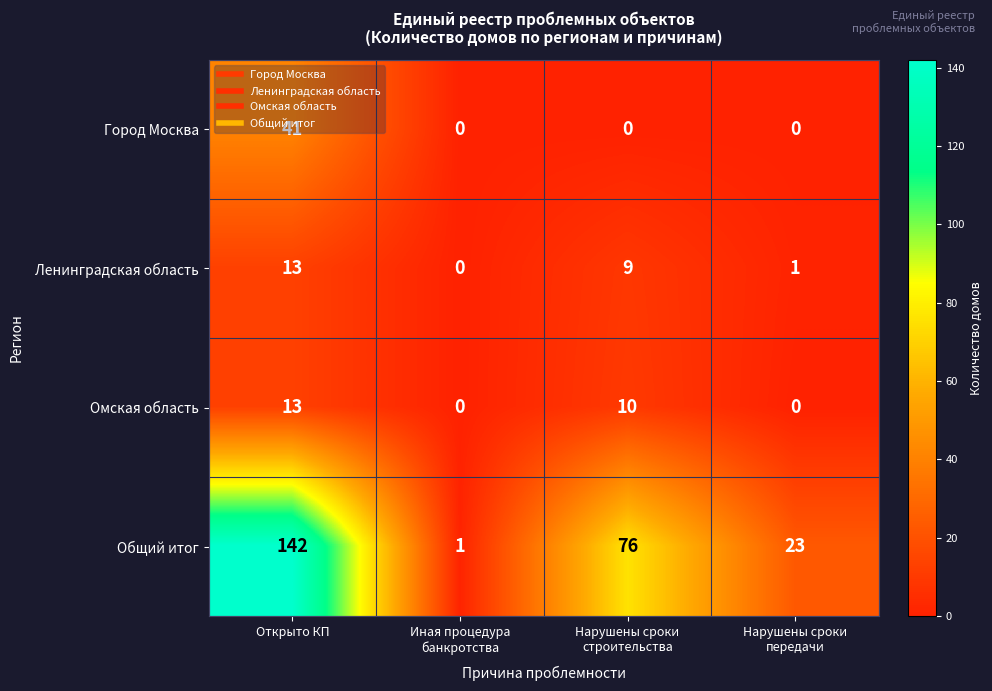

What is the difference between the maximum and minimum values in the Омская область series?

13